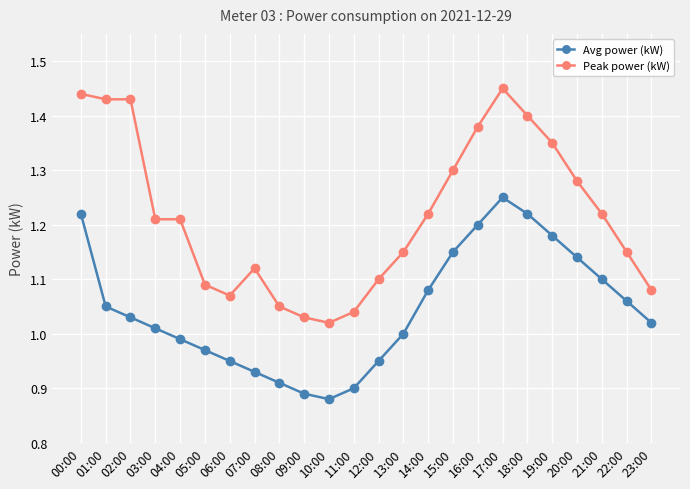

Rank the series at 17:00 from lowest to highest value.

Avg power (kW), Peak power (kW)